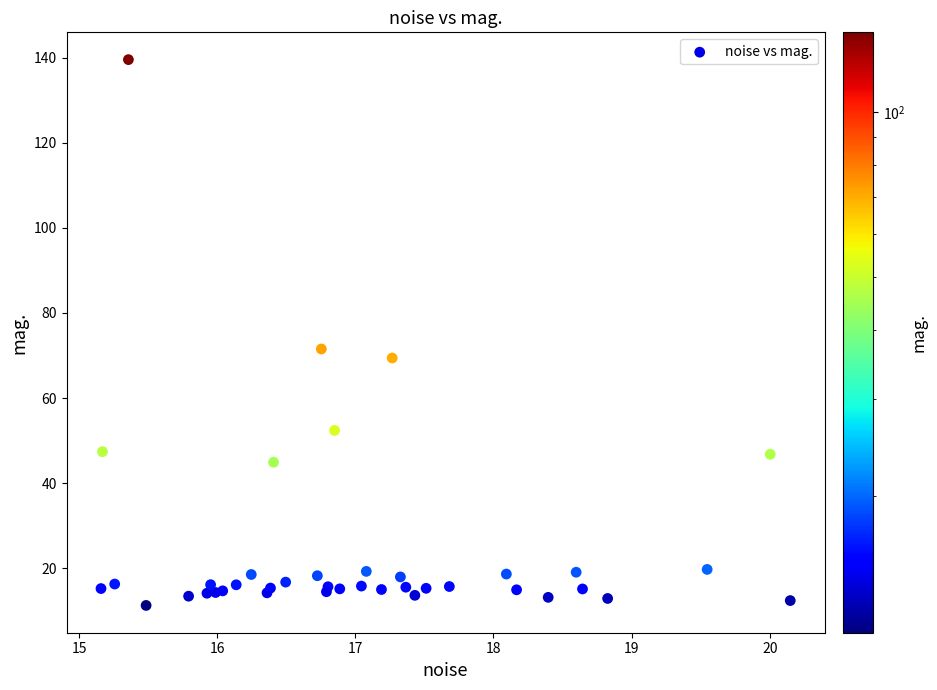

What Y value in the scatter plot is closest to 75?

71.5